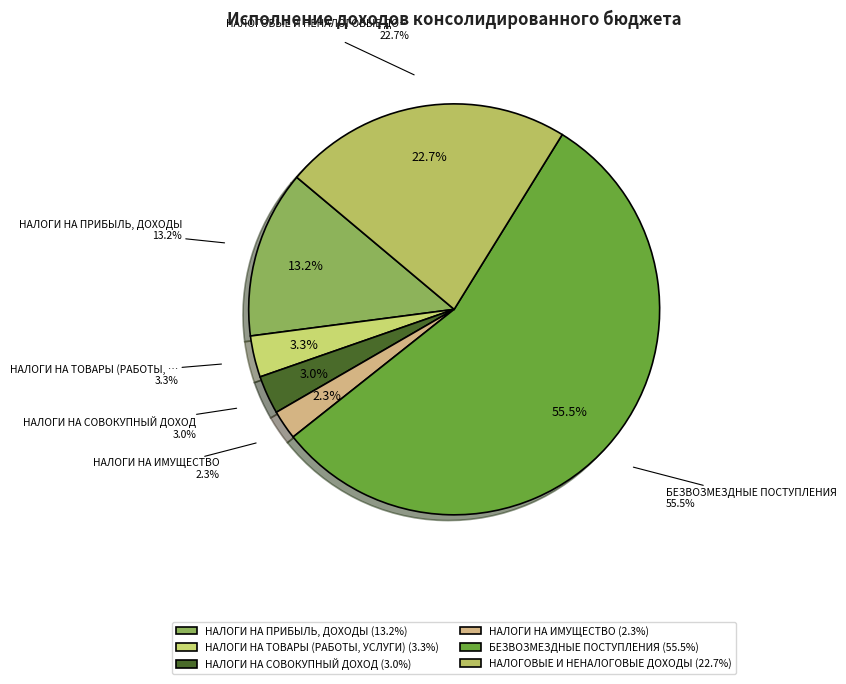

Which slice is the smallest?

НАЛОГИ НА ИМУЩЕСТВО